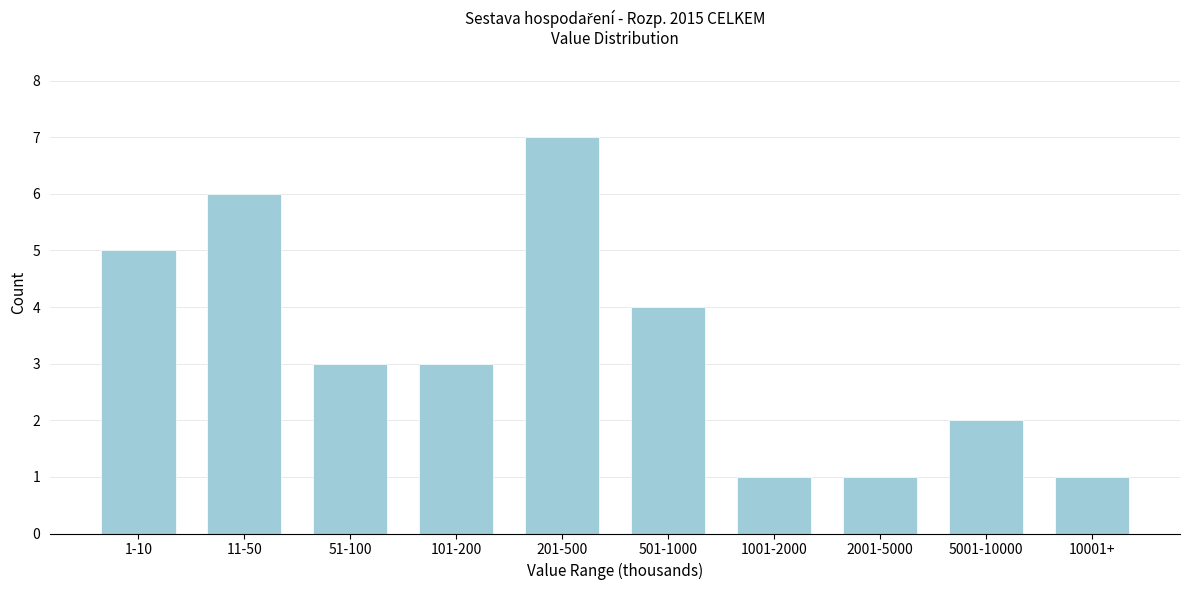

Reading left to right, list all the values displayed in this chart.

5	6	3	3	7	4	1	1	2	1